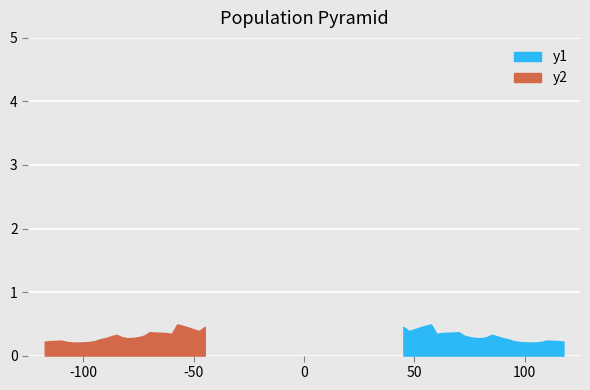

The Cl_neg series shows -1.1 at 9. True or false?

False